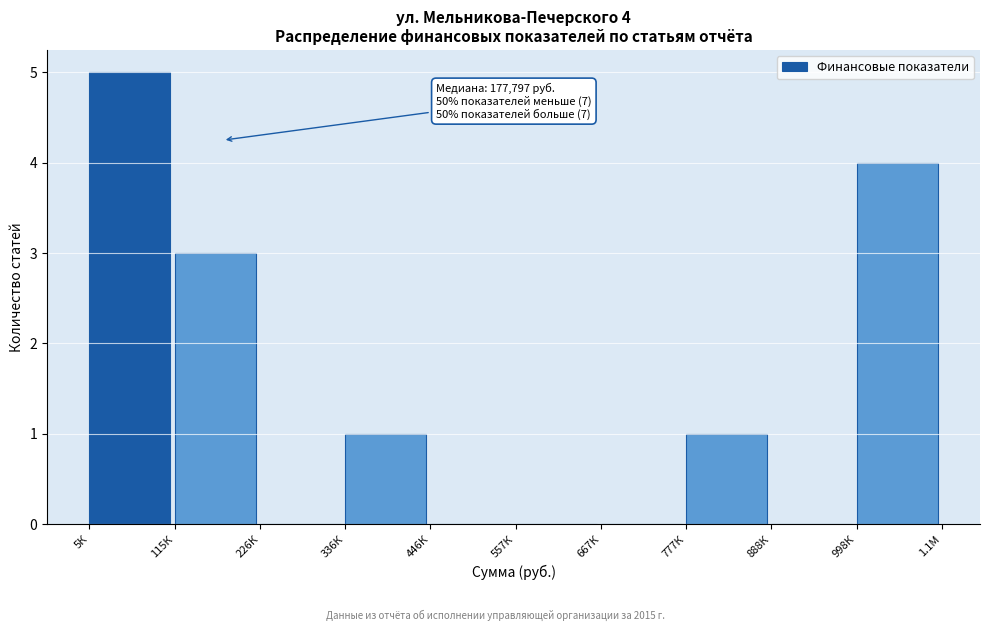

Reading left to right, list all the values displayed in this chart.

5К=5	115К=3	226К=0	336К=1	446К=0	557К=0	667К=0	777К=1	888К=0	998К=4